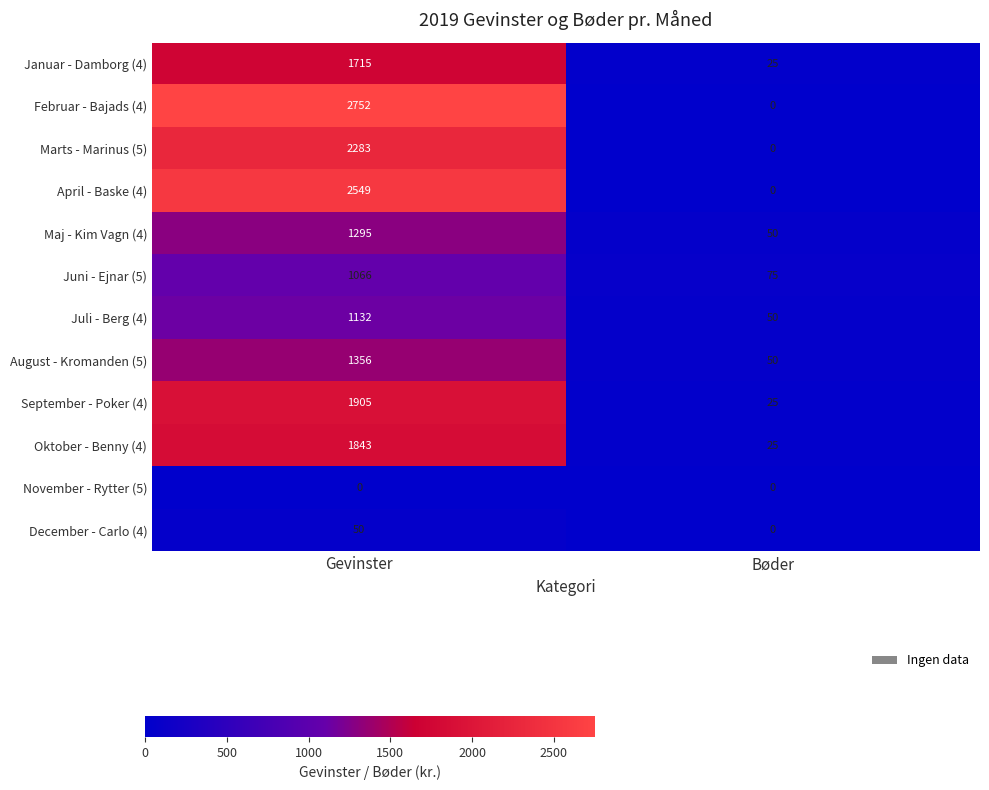

What is the approximate value of Maj - Kim Vagn (4) at Gevinster, to the nearest 50?

1300